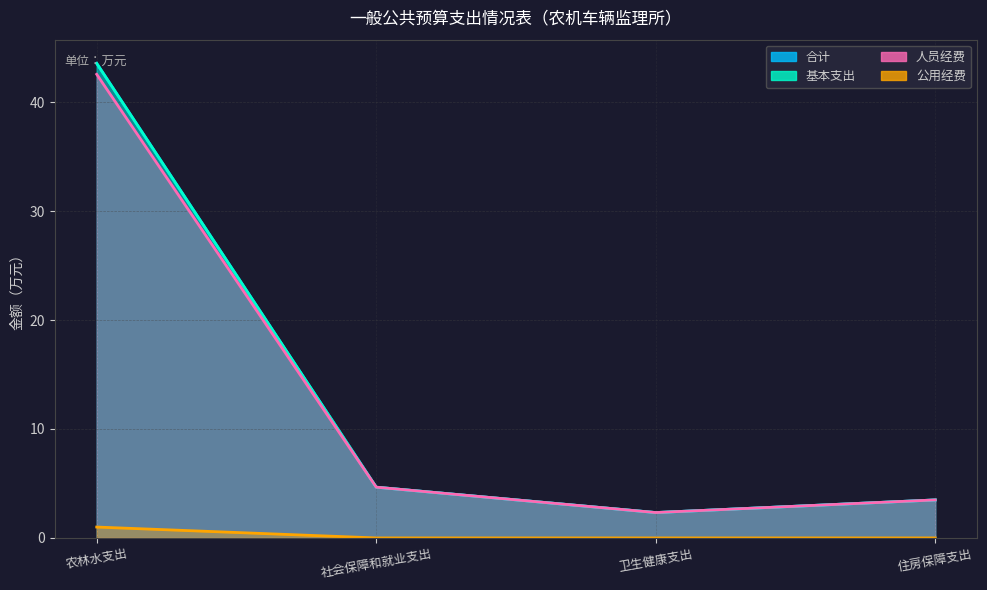

What is the label of the 2nd point from the left?

社会保障和就业支出